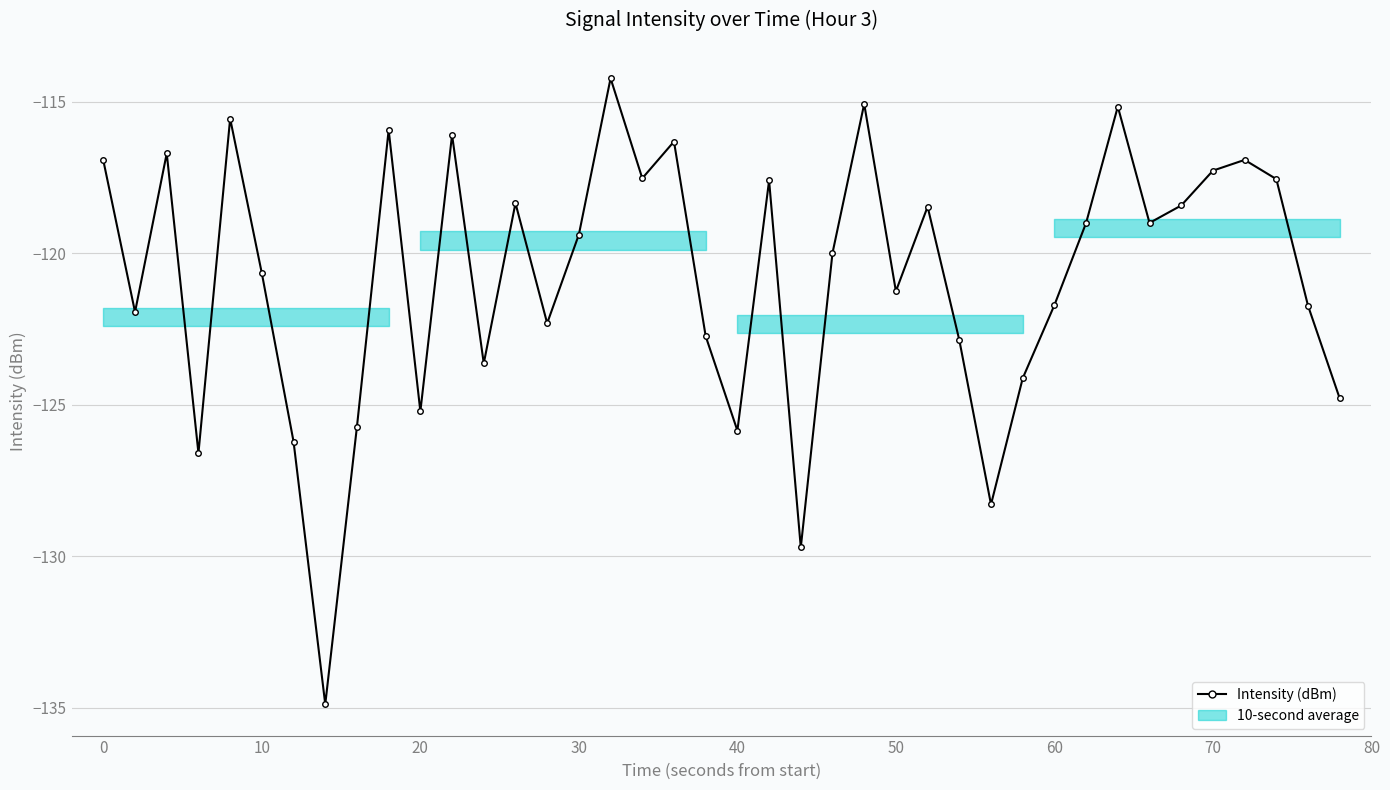

What is the value of the 35th point from the left?

-118.4